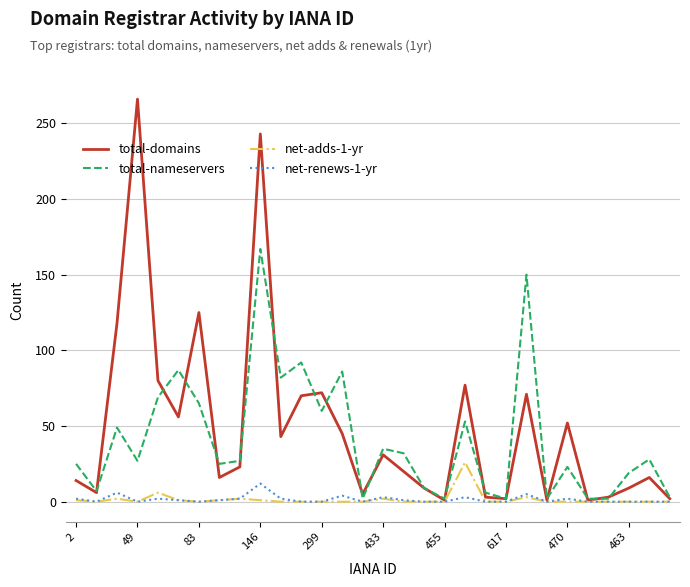

Which series has the widest spread of values?

total-domains